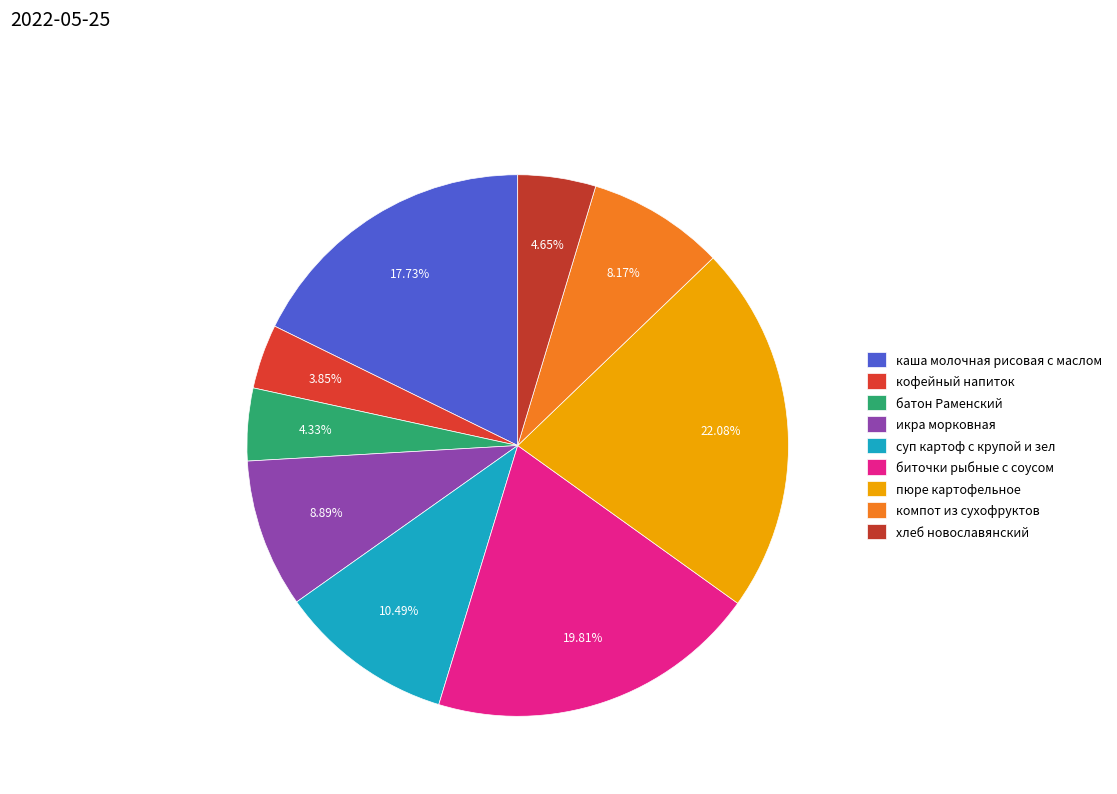

What is the ratio of the value at икра морковная to the value at компот из сухофруктов?

1.1